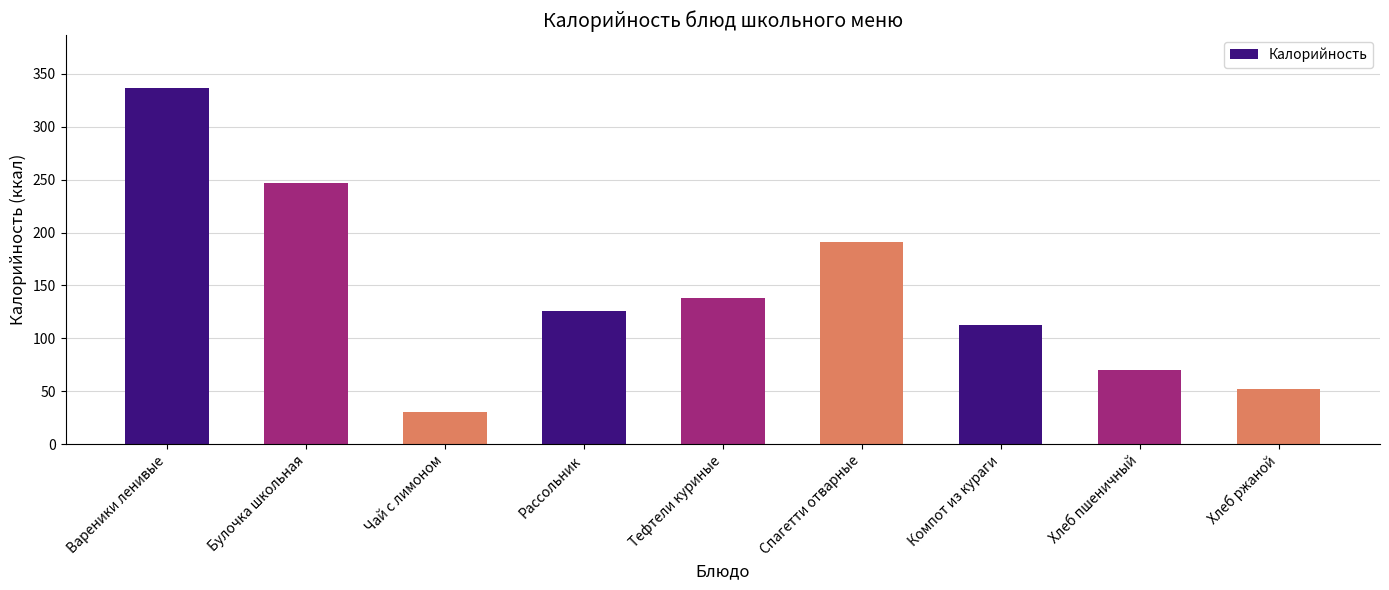

The chart shows a value of 30.8 at Чай с лимоном. True or false?

True